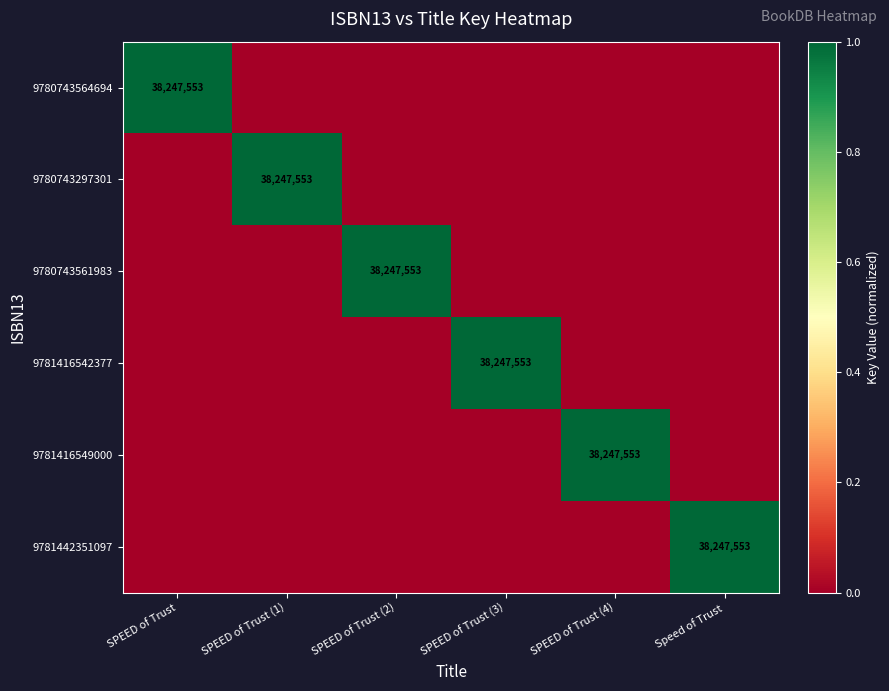

Is it true that 9781442351097 equals 58256170 at Speed of Trust?

False